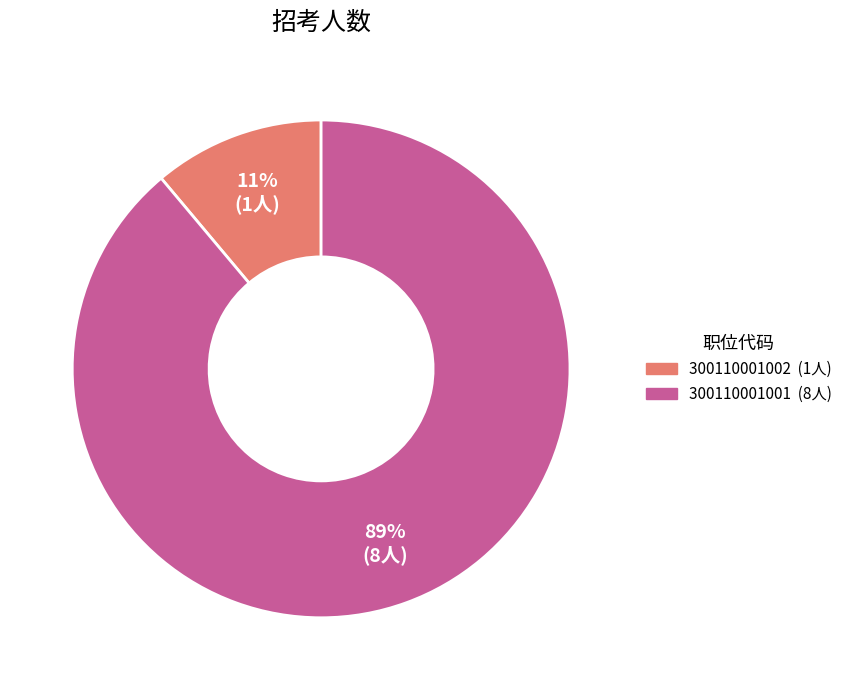

Which slice represents more than half of the pie?

300110001001